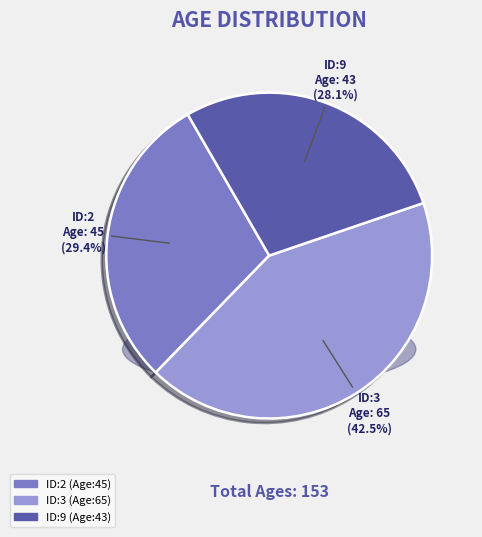

Is there any slice that represents more than half of the pie?

No